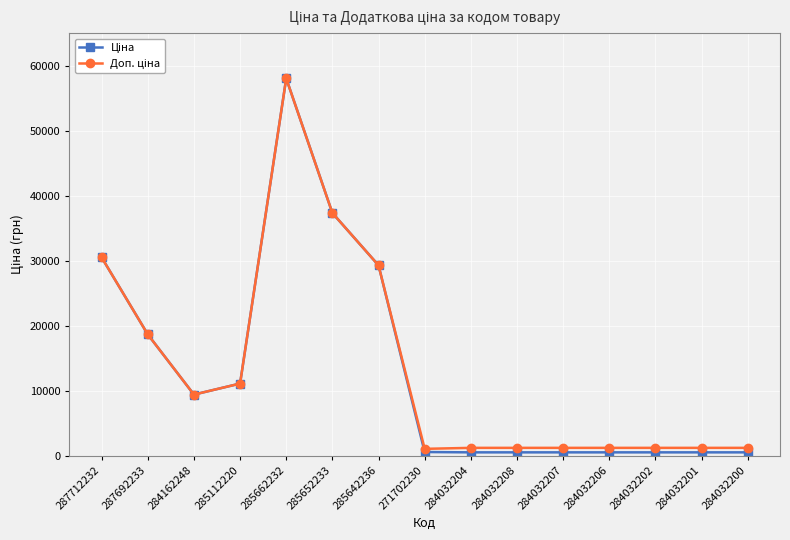

At which category is the sum across all series the highest?

285662232